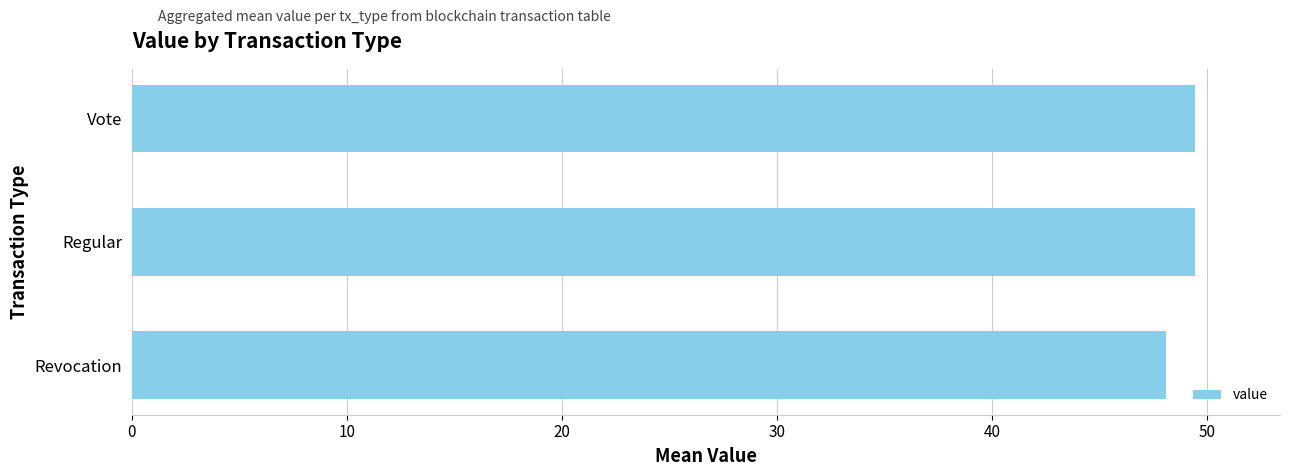

What is the approximate value at Revocation?

48.1